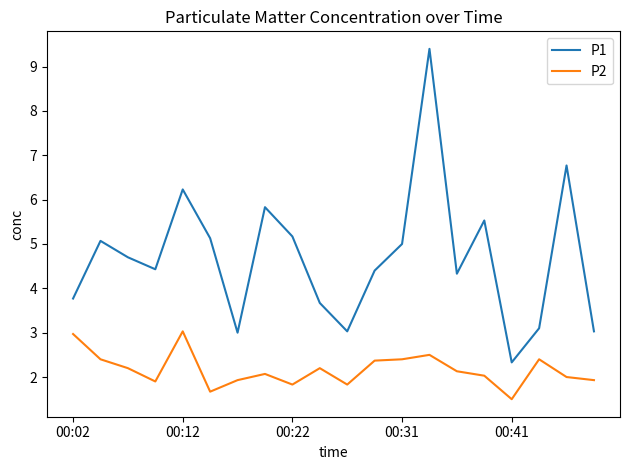

True or false: P1 and P2 intersect in this chart.

False